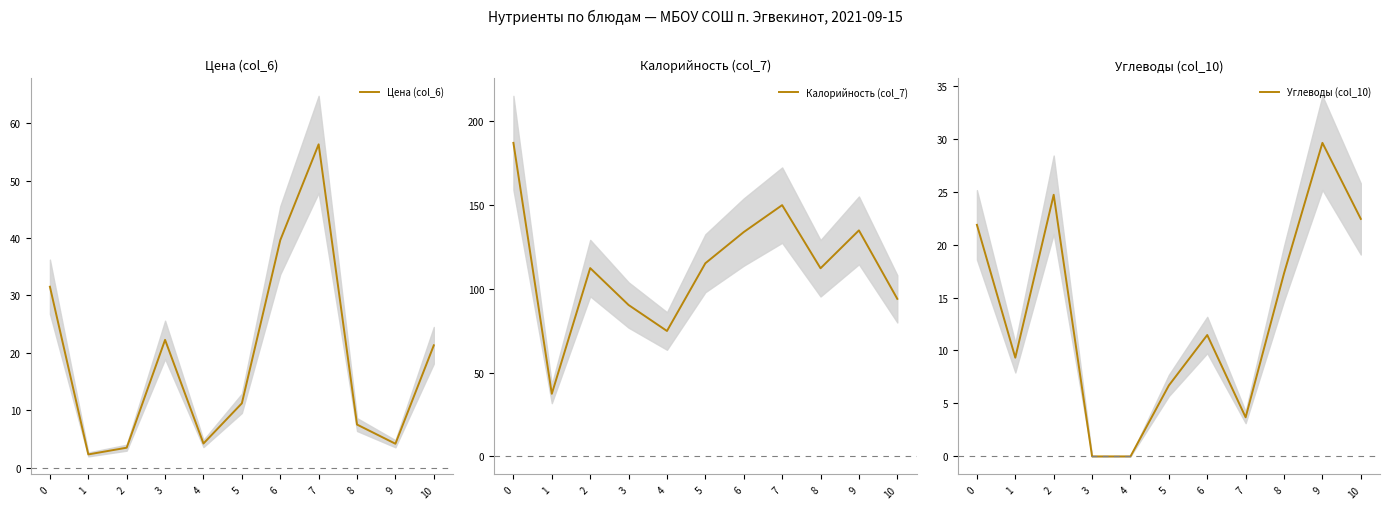

Read the Углеводы (col_10) value at 0.

21.9